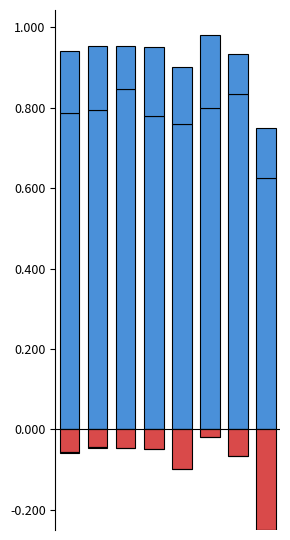

Which series has the largest range (max minus min)?

Between 20 and 199 FTE